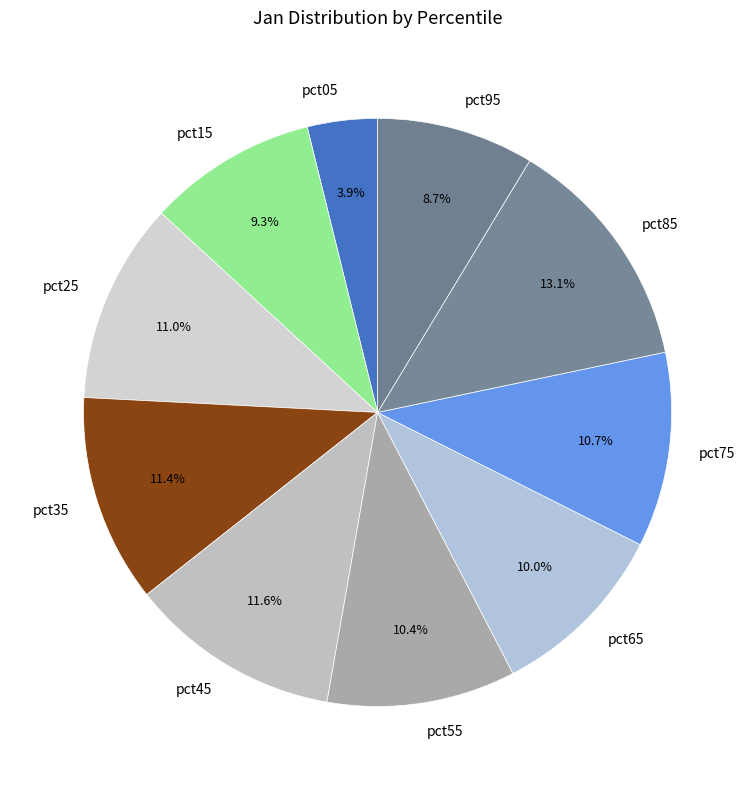

Is the sum of pct15 and pct95 greater than half?

No